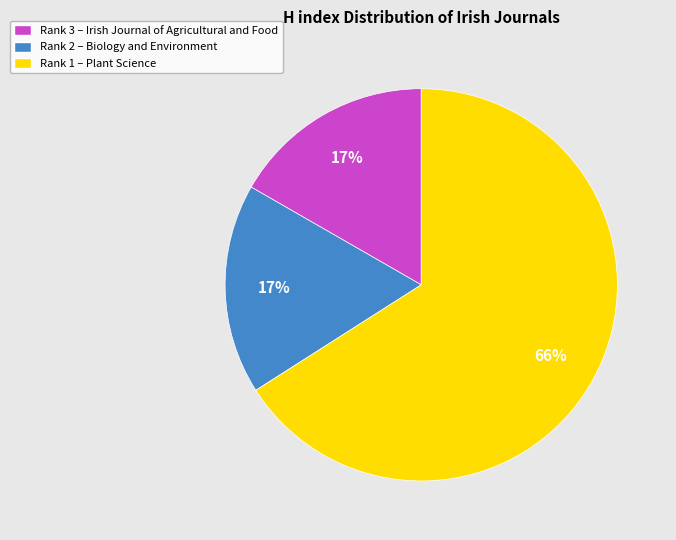

What is the ratio of the value at Rank 3 – Irish Journal of Agricultural and Food to the value at Rank 1 – Plant Science?

0.3